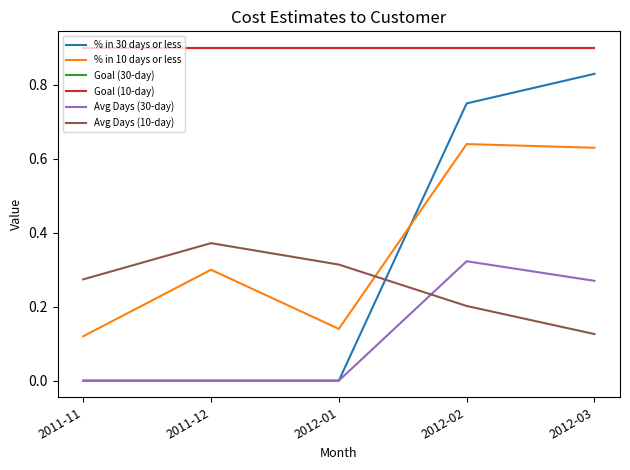

Does the chart have visible grid lines?

No